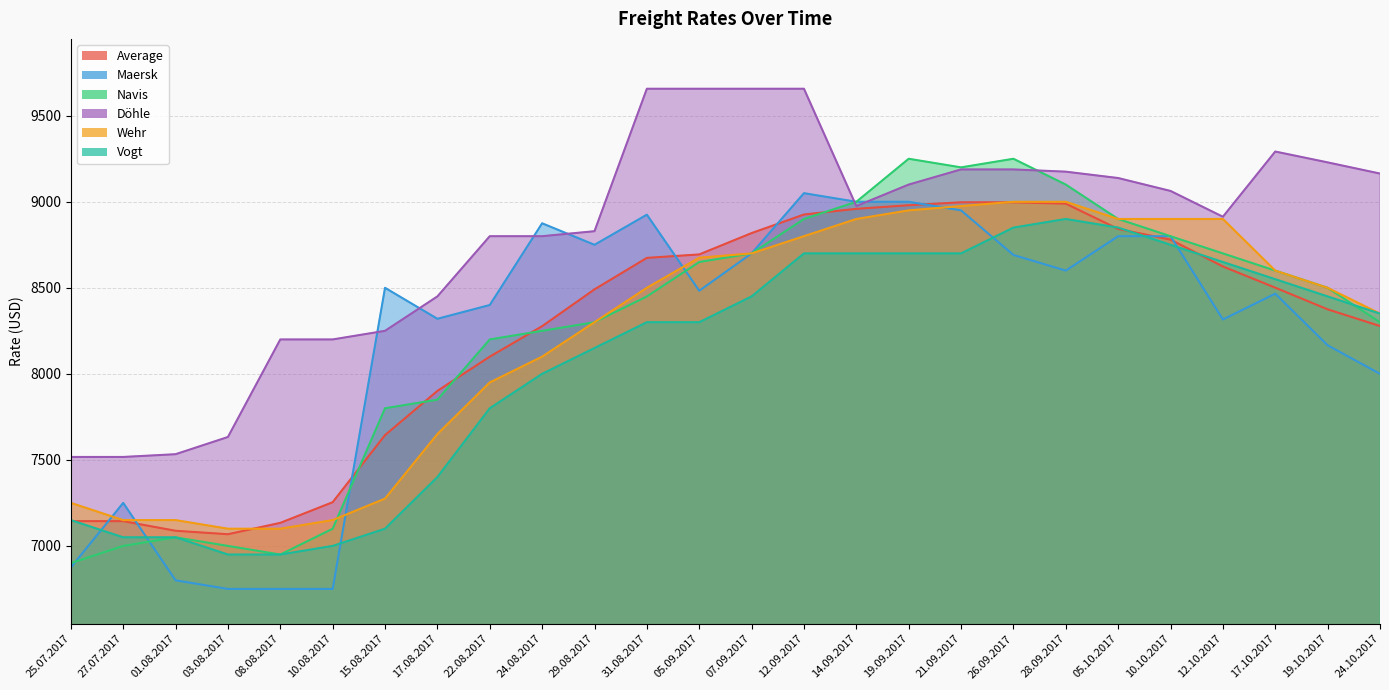

Where is Navis nearest to the value 8075?

22.08.2017